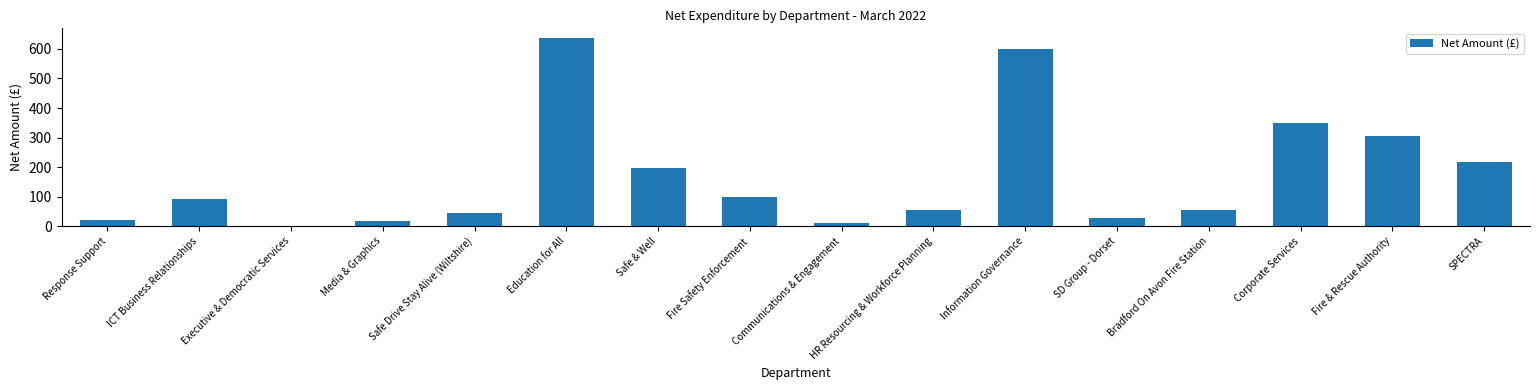

What is the sum of the values at HR Resourcing & Workforce Planning and SD Group - Dorset?

81.8